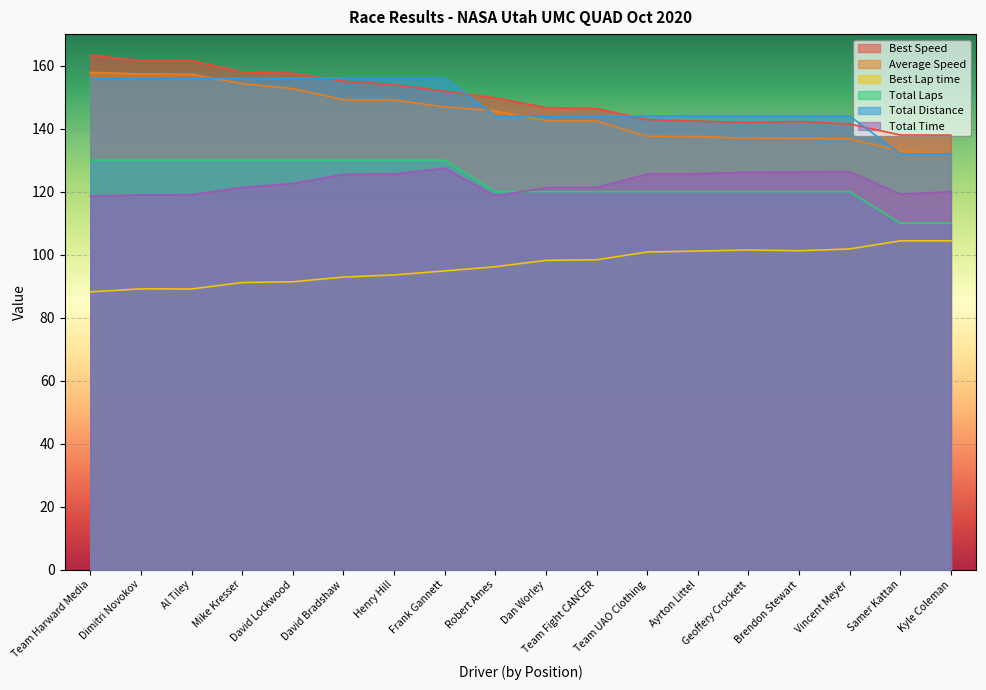

True or false: Total Laps has more than 2 points higher than both neighbors.

False